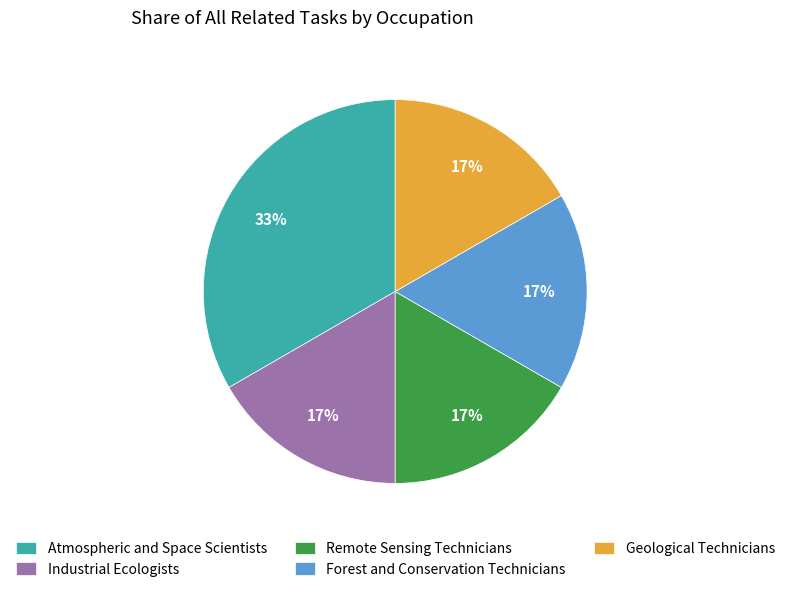

To the nearest percent, what is the combined percentage of Forest and Conservation Technicians and Atmospheric and Space Scientists?

50%